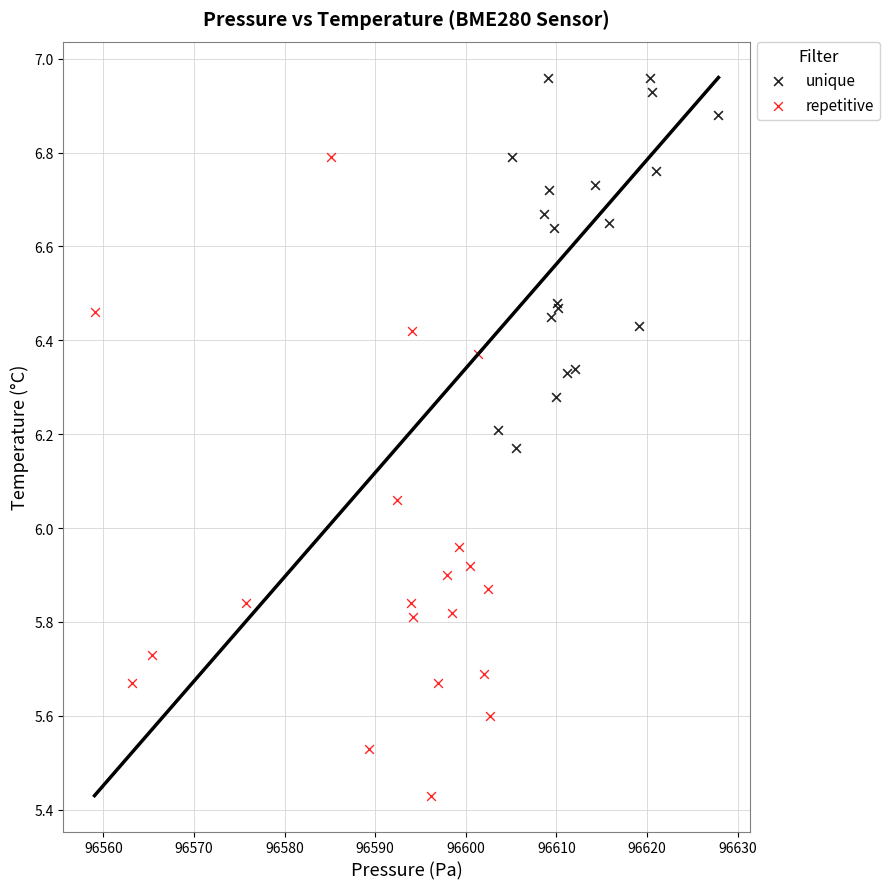

What are all the series names shown in the legend?

unique, repetitive